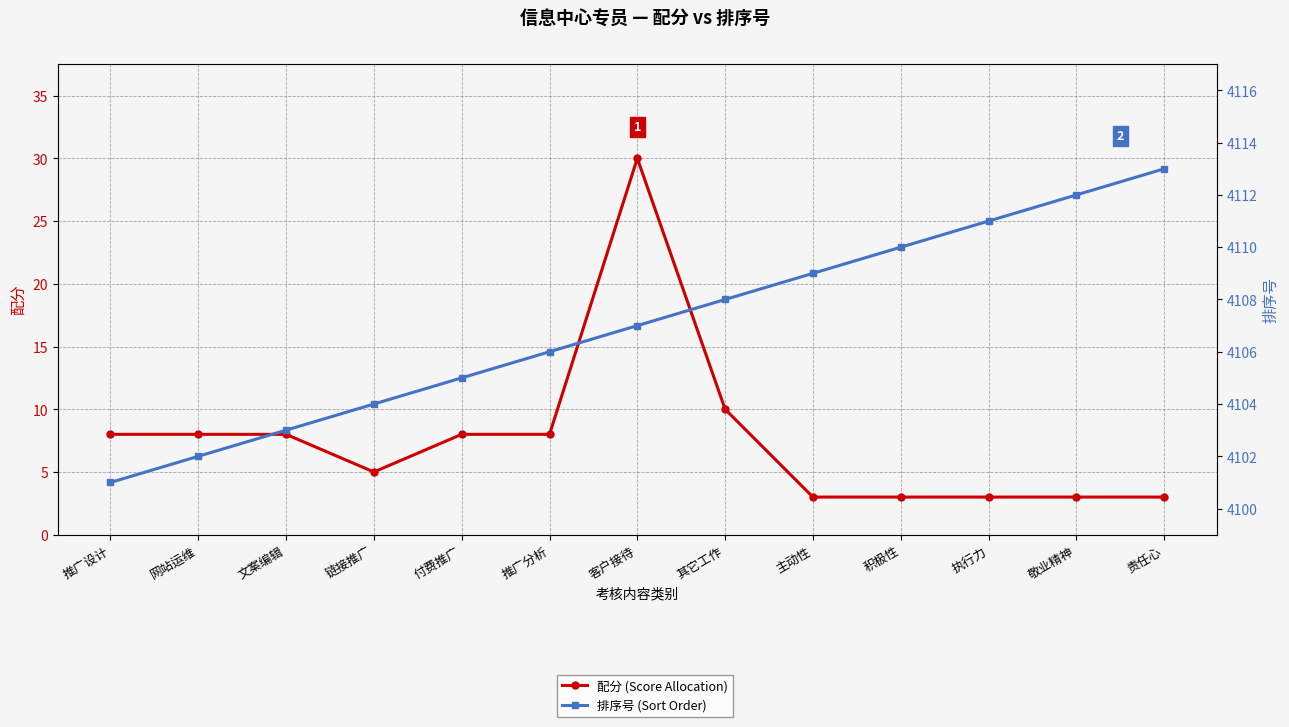

Is it true that 配分 (Score Allocation) equals 3 at 积极性?

True